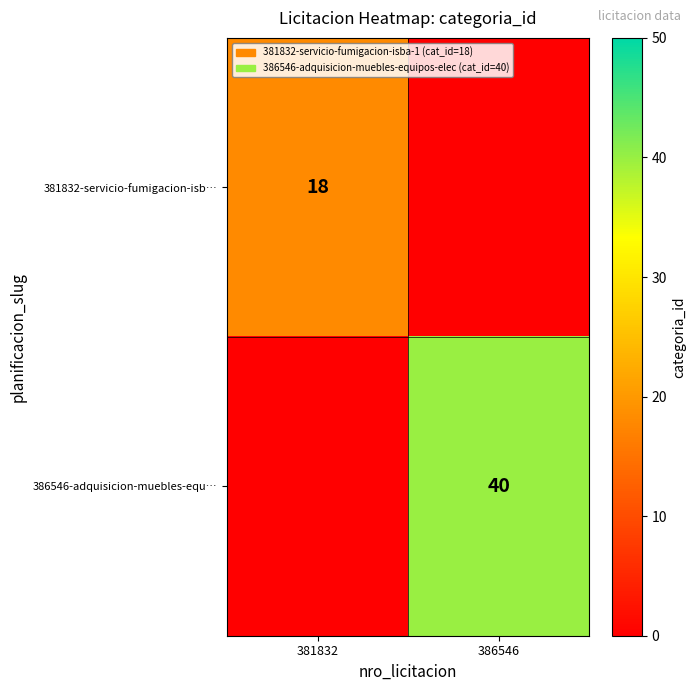

True or false: 386546-adquisicion-muebles-equ… has a value of 40 at 386546.

True